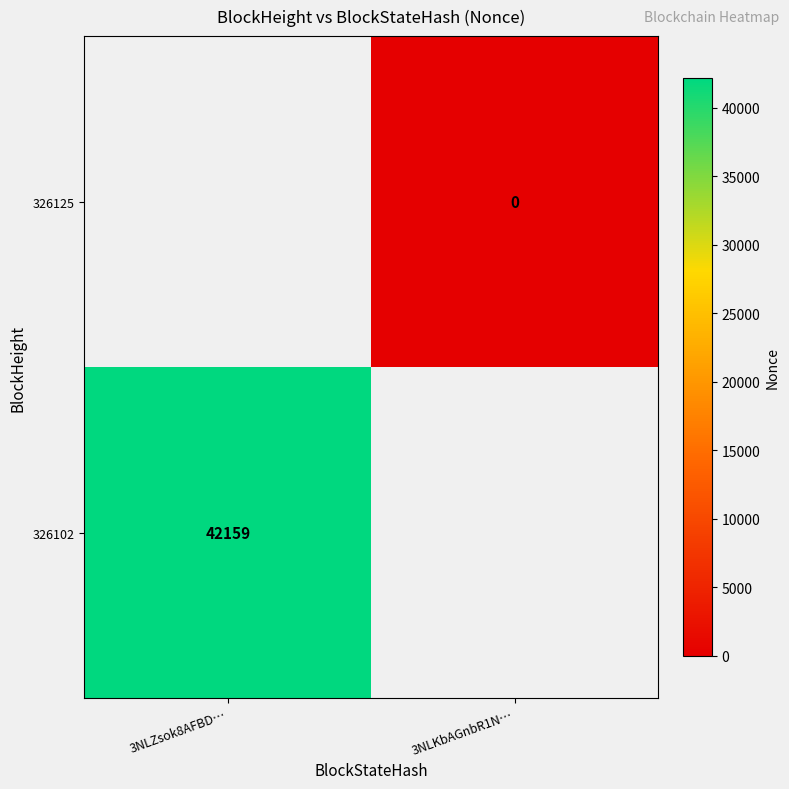

Is it true that 326102 equals 72784 at 3NLZsok8AFBD…?

False